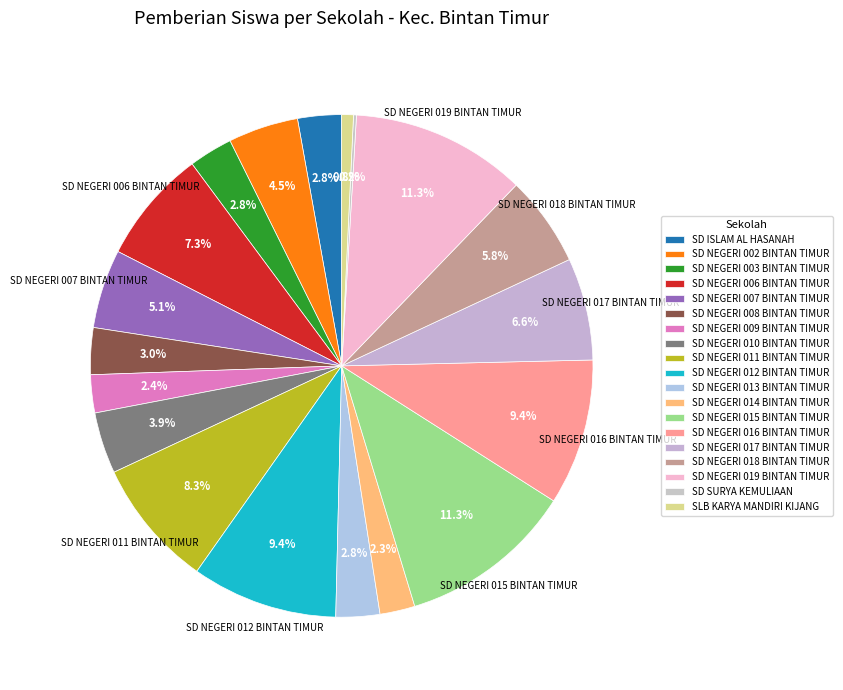

Which category has the biggest portion of the pie?

SD NEGERI 015 BINTAN TIMUR